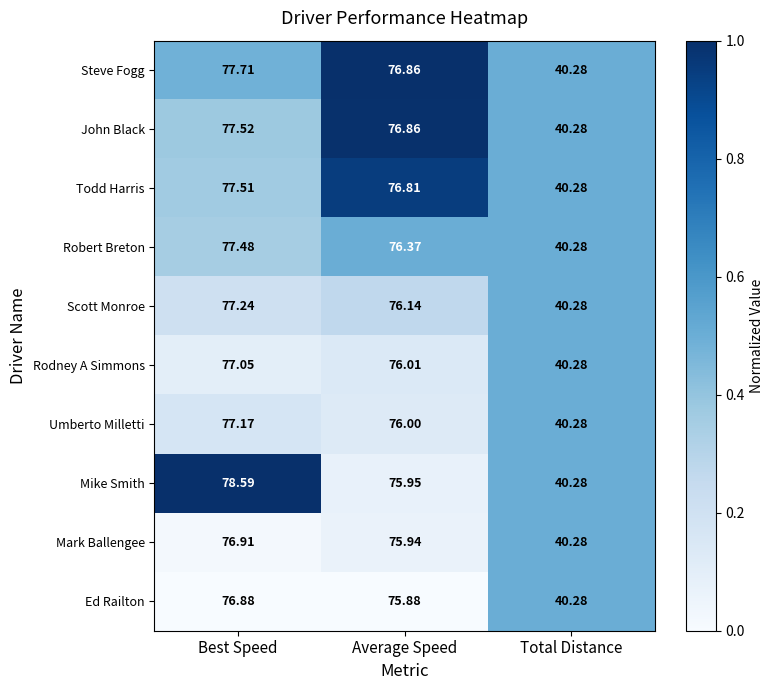

What is the spread (max minus min) of values at Average Speed?

1.0